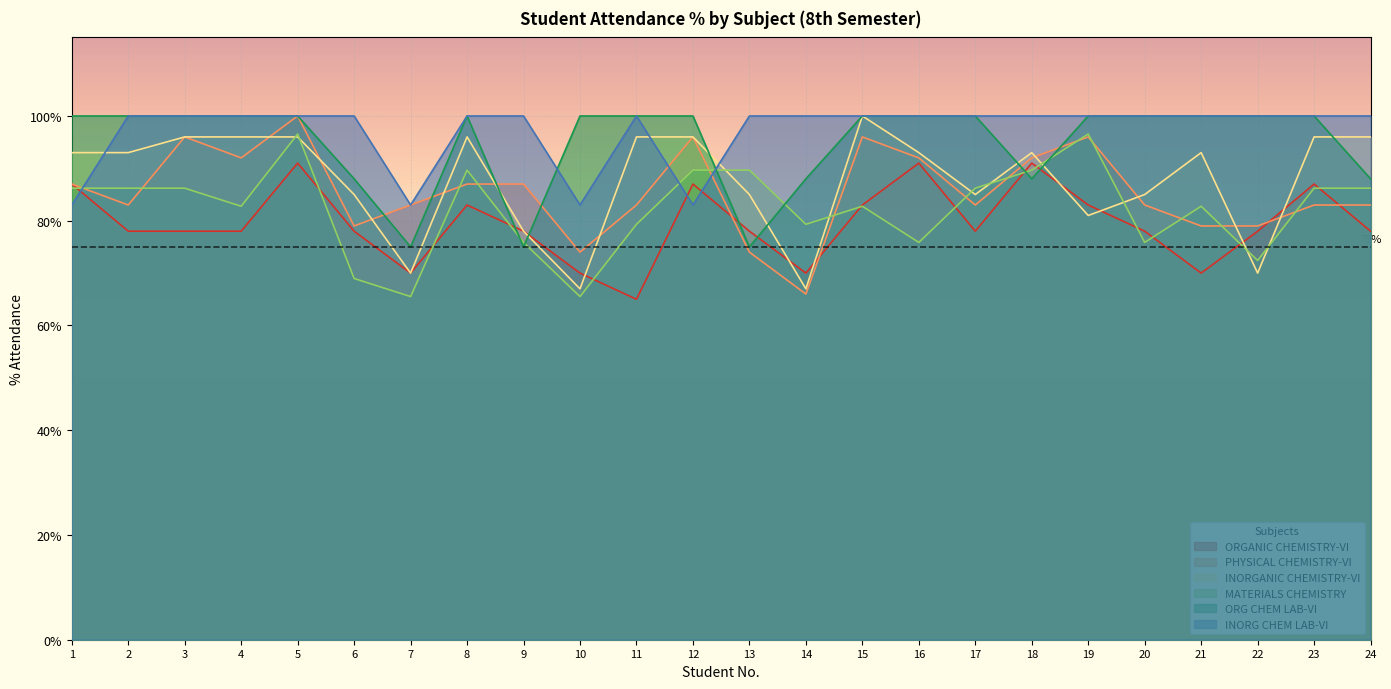

List the series in order of their peak value, highest first.

PHYSICAL CHEMISTRY-VI, INORGANIC CHEMISTRY-VI, ORG CHEM LAB-VI, INORG CHEM LAB-VI, MATERIALS CHEMISTRY, ORGANIC CHEMISTRY-VI